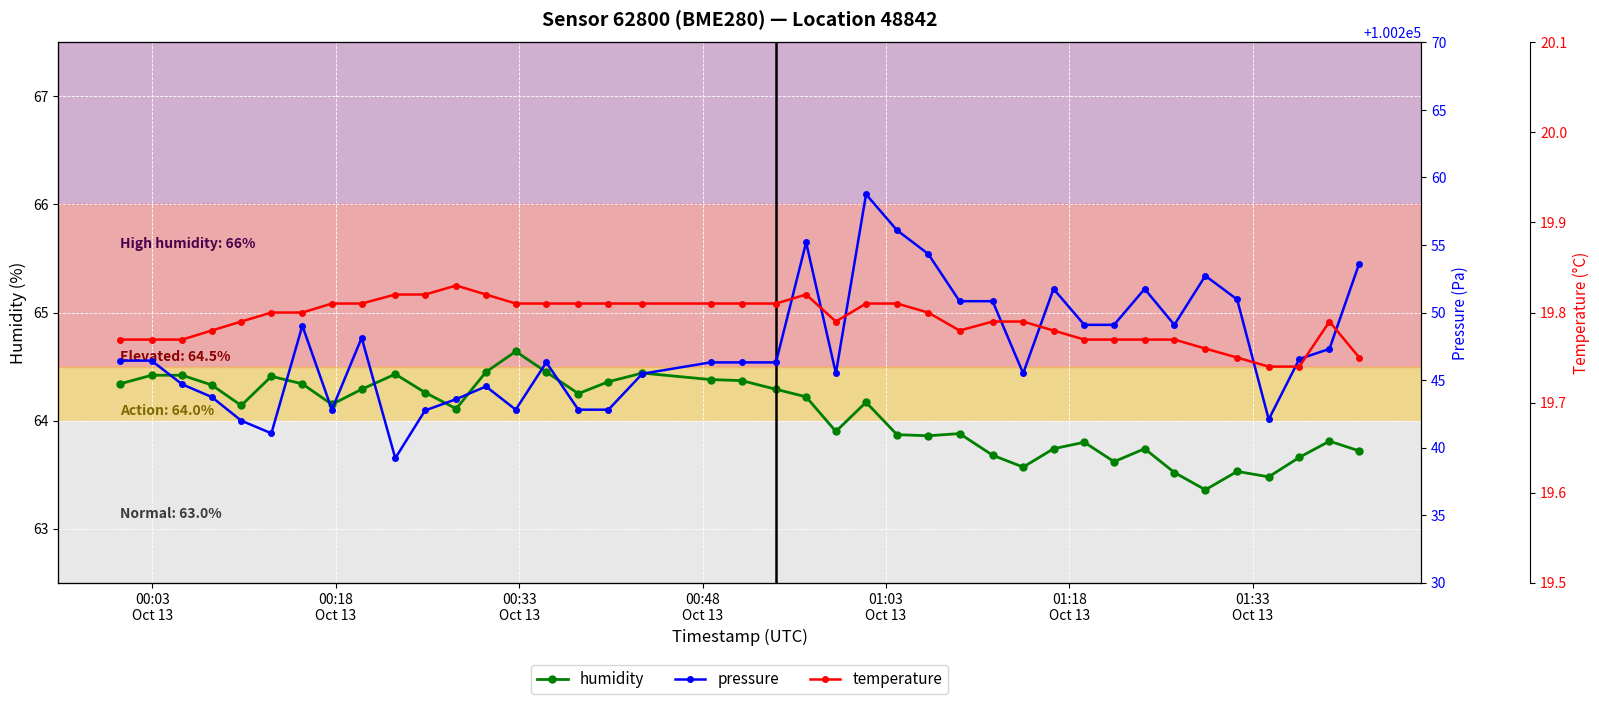

True or false: humidity has more than 0 interior local peaks.

True